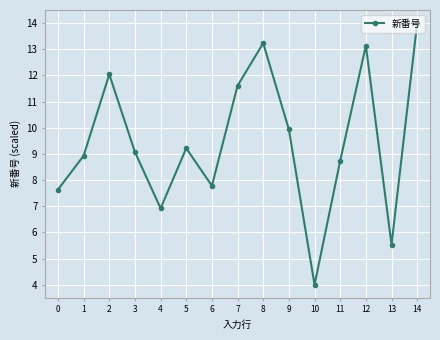

Reading right to left, what are all the values shown in this chart?

14=14.0	13=5.5	12=13.1	11=8.7	10=4.0	9=9.9	8=13.2	7=11.6	6=7.8	5=9.2	4=6.9	3=9.1	2=12.0	1=8.9	0=7.6